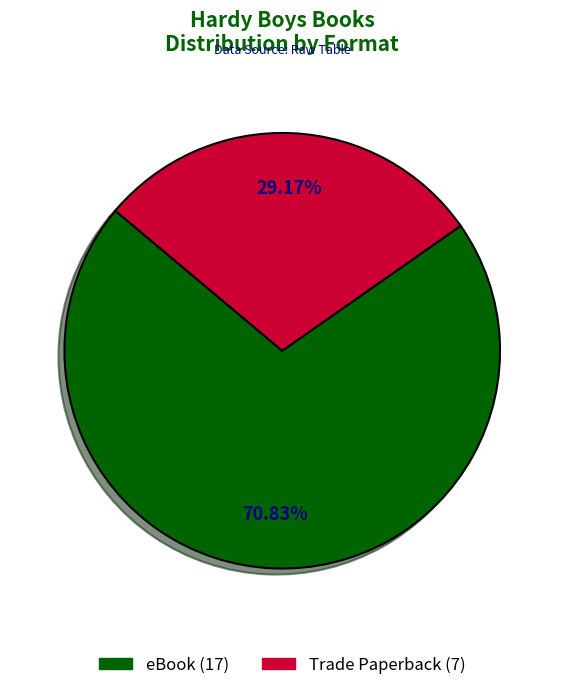

What percentage is the eBook slice, to the nearest percent?

71%